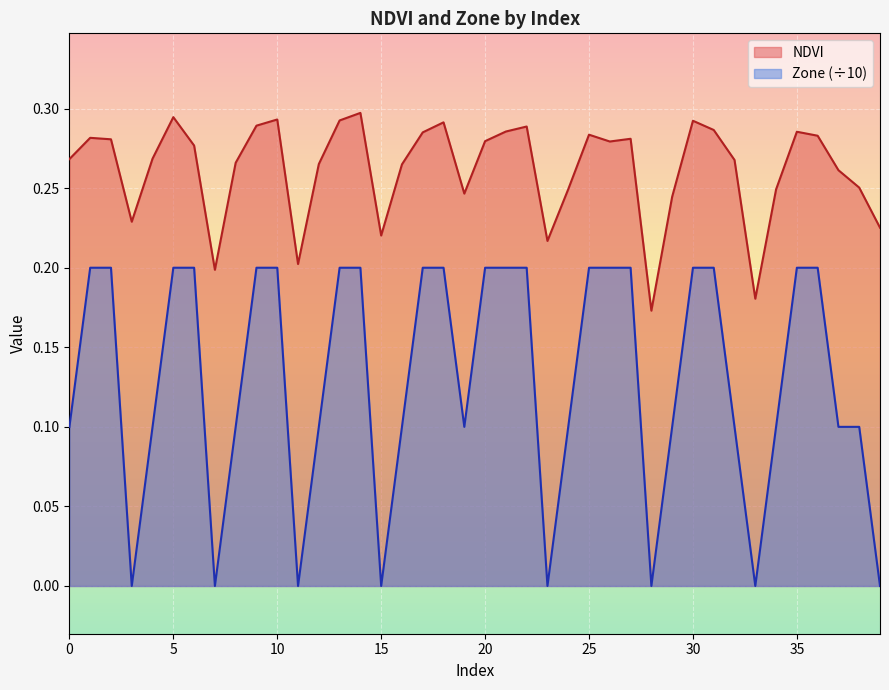

Between 7 and 11, which series saw the biggest shift?

NDVI